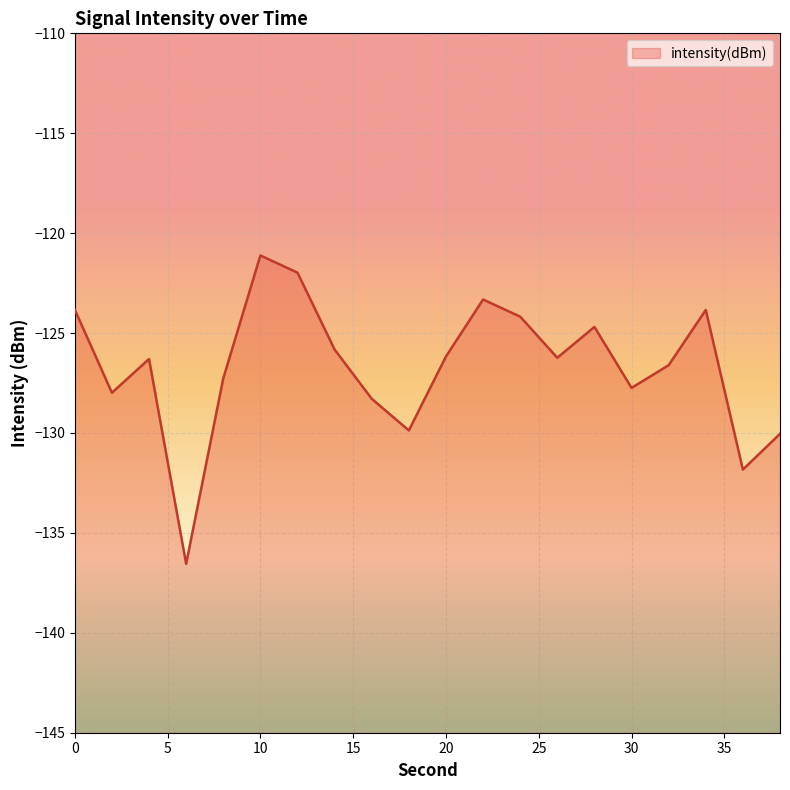

How many distinct data groups are displayed?

1